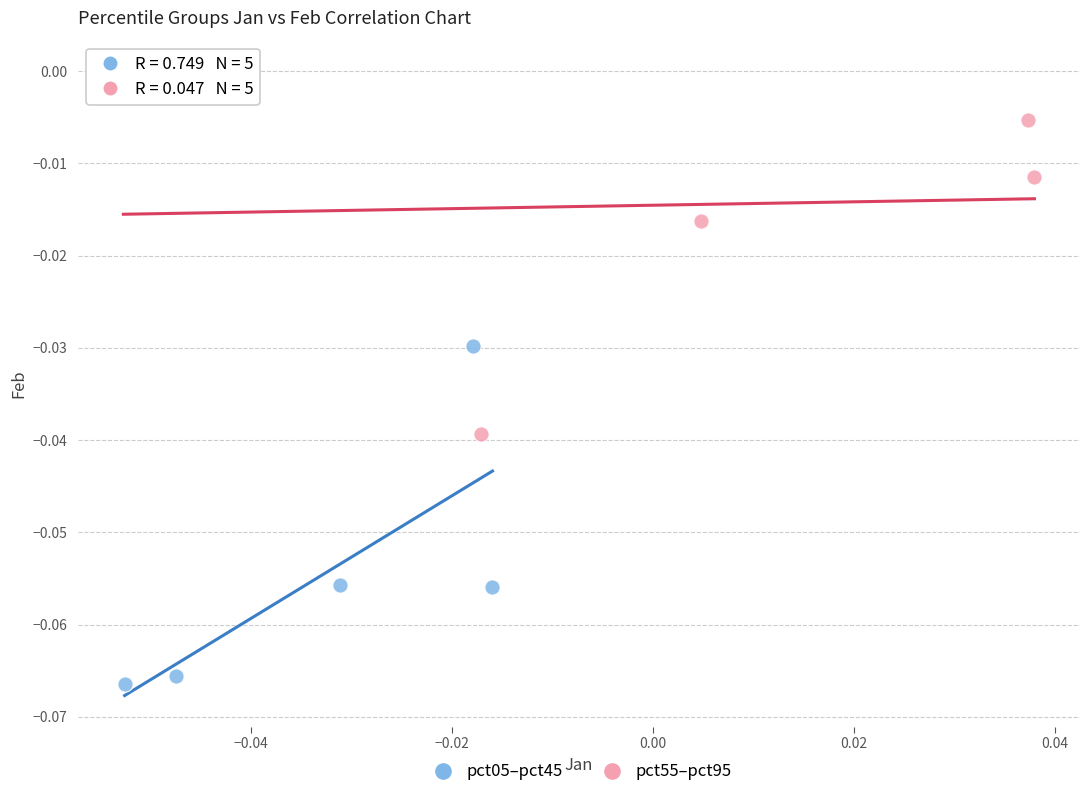

Which series has the widest spread of Y values?

pct55–pct95